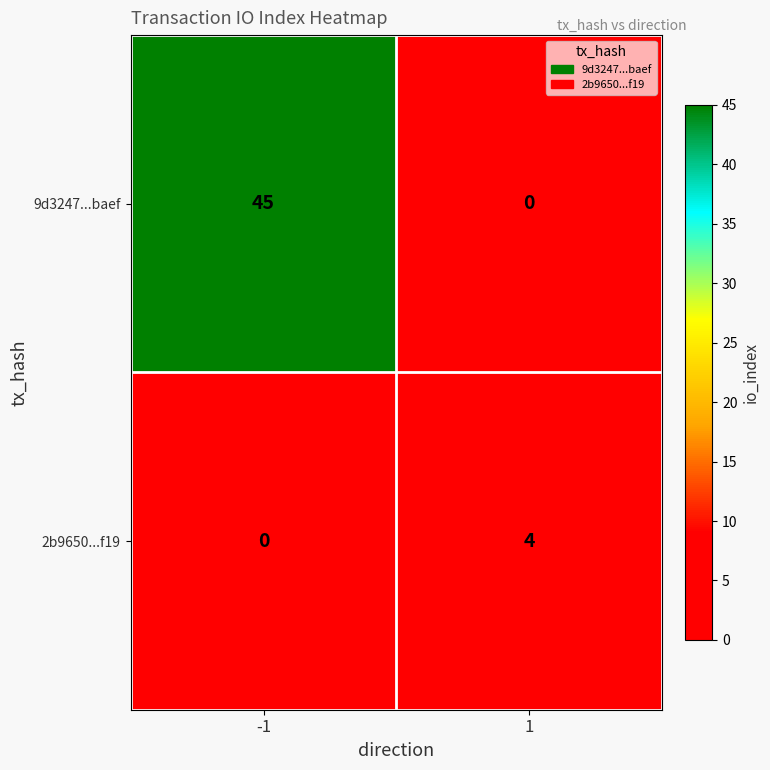

True or false: 2b9650...f19 has a value of 0 at -1.

True